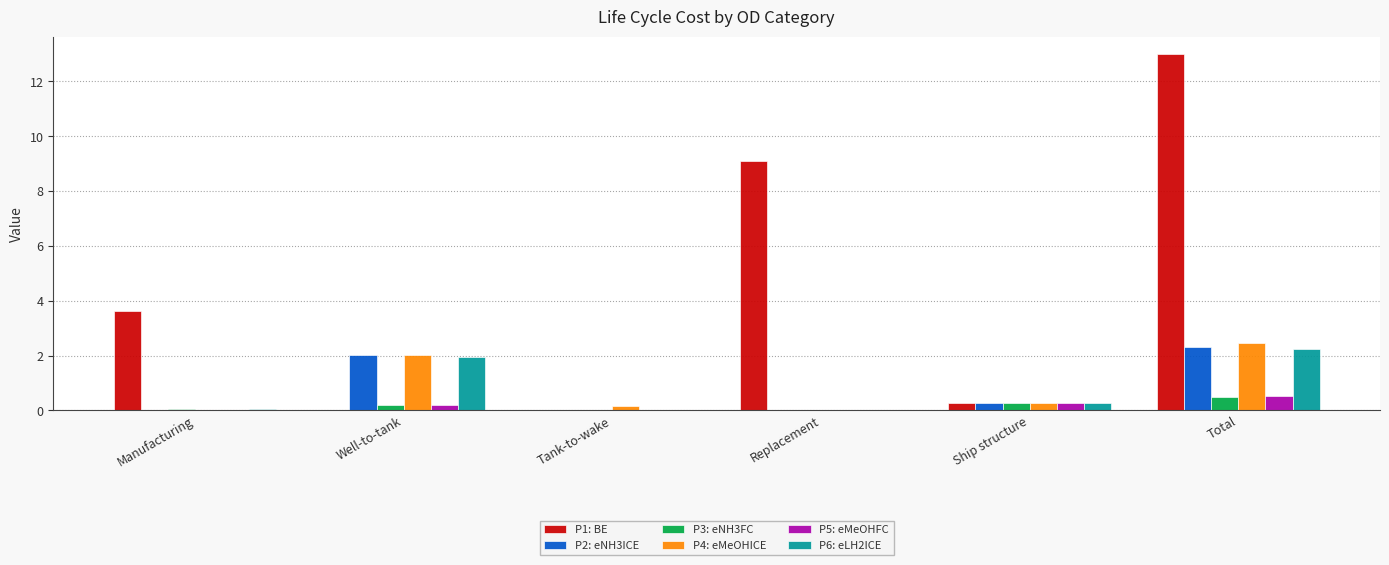

What are all the series names shown in the legend?

P1: BE, P2: eNH3ICE, P3: eNH3FC, P4: eMeOHICE, P5: eMeOHFC, P6: eLH2ICE